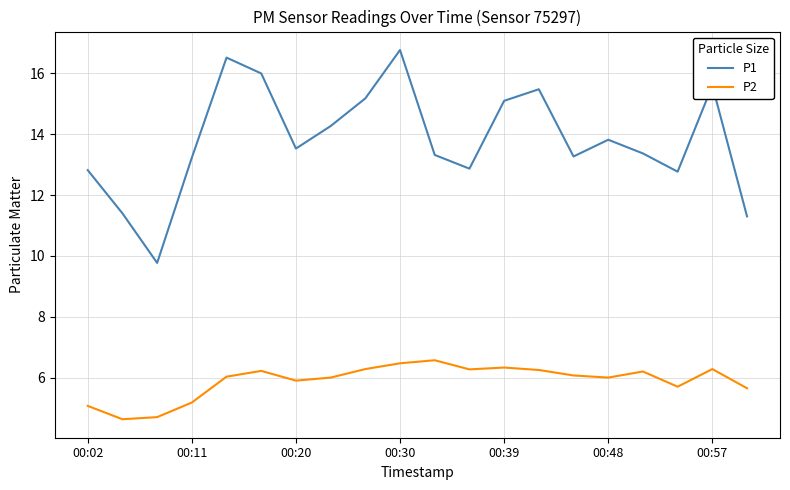

Which series has the largest total across all categories?

P1